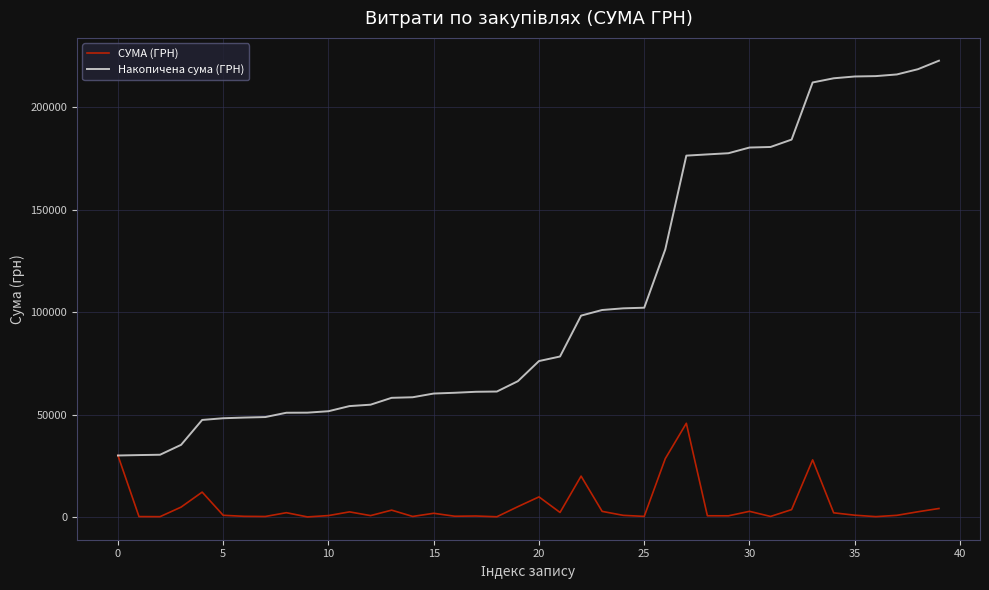

What is the maximum value shown in the chart?

222666.5